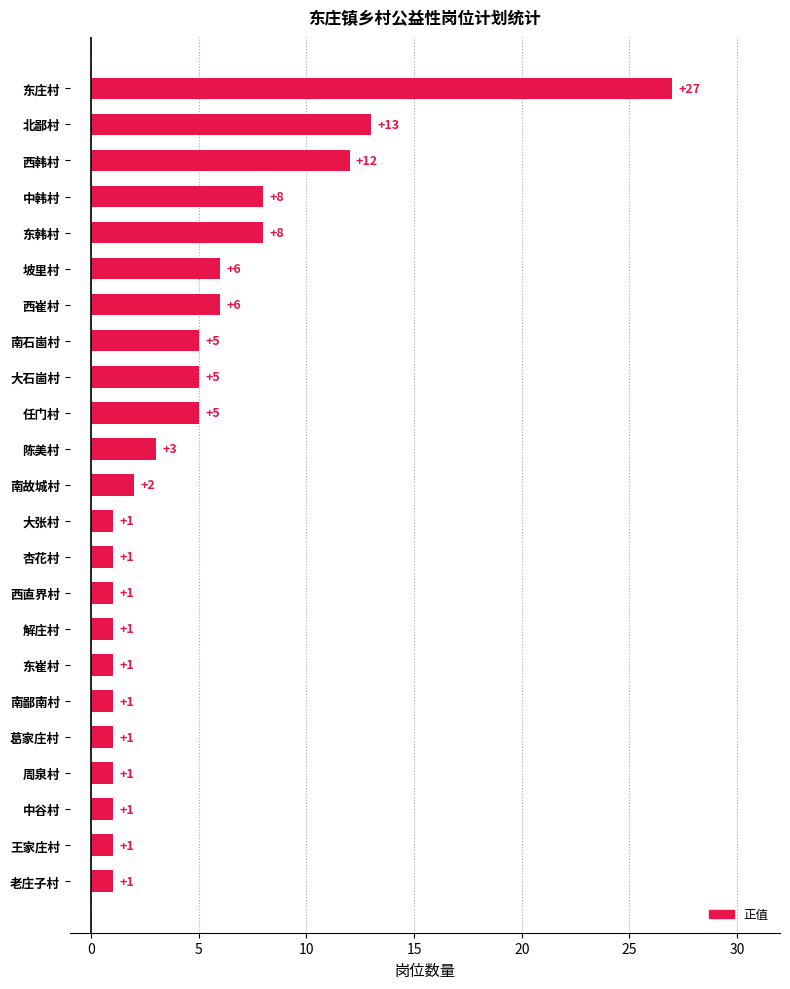

Between 西崔村 and 大张村, which is larger?

西崔村